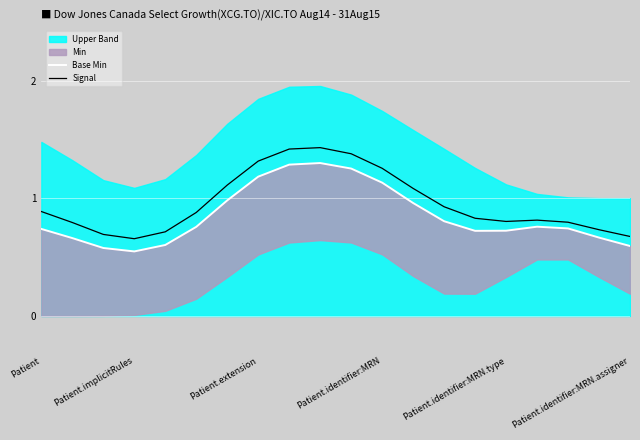

True or false: Base Min and Signal cross at least once.

False